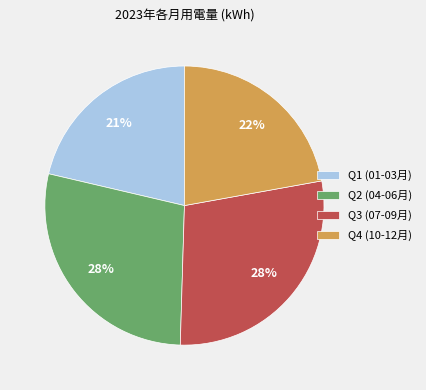

Combined, do Q3 (07-09月) and Q2 (04-06月) account for over 50%?

Yes